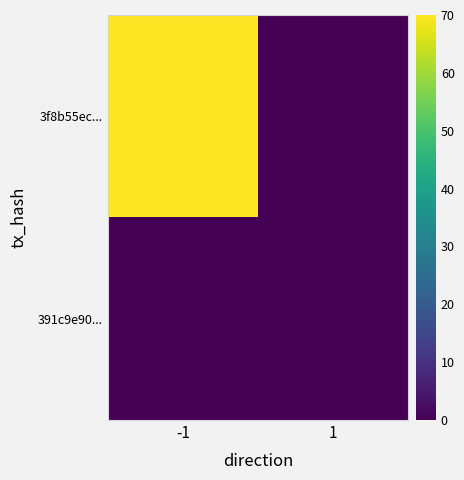

Reading left to right, list all the values displayed in this chart.

3f8b55ec...: -1=70	1=0
391c9e90...: -1=0	1=0